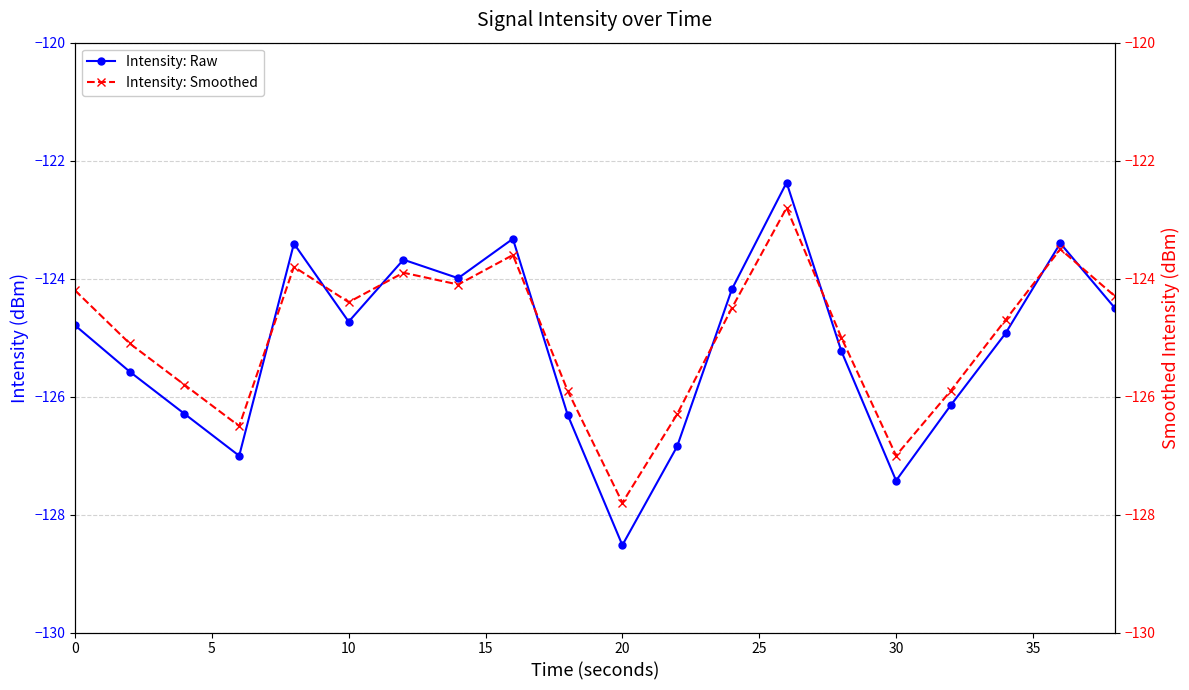

What is the value of the Intensity: Smoothed point at the 8th from the left?

-124.1